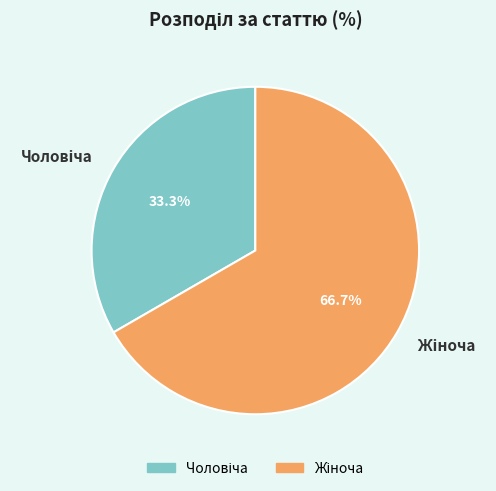

Is there a majority slice in this chart?

Yes